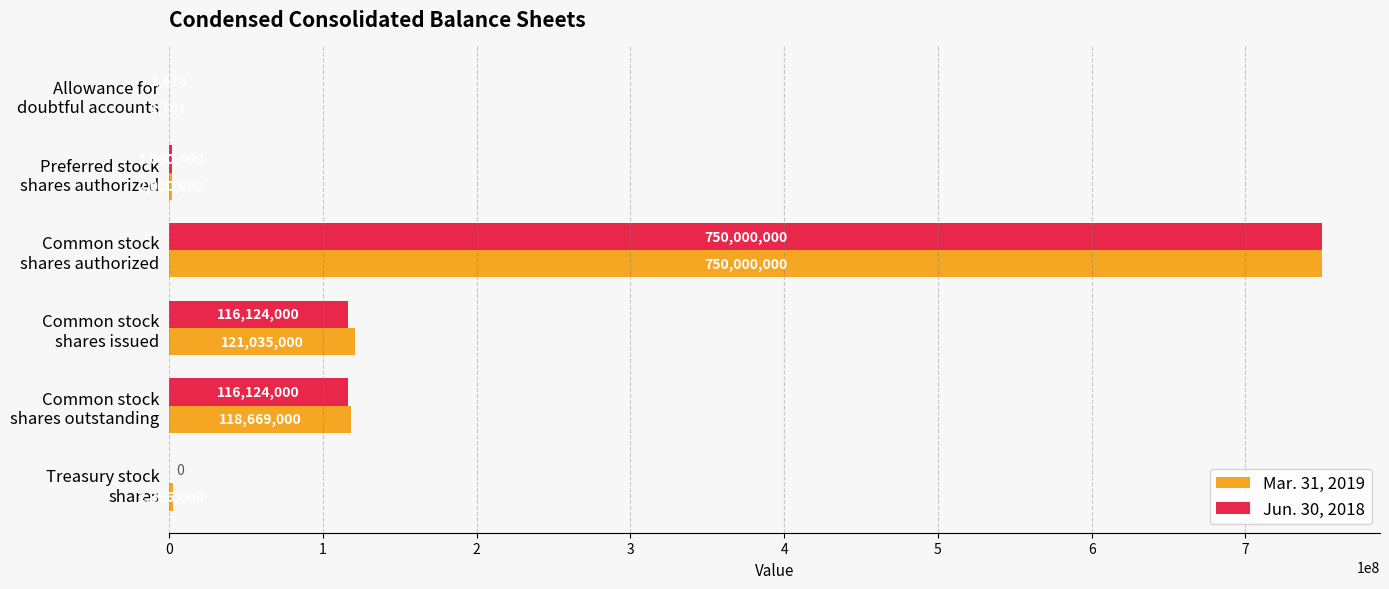

What is the maximum value shown in the chart?

750000000